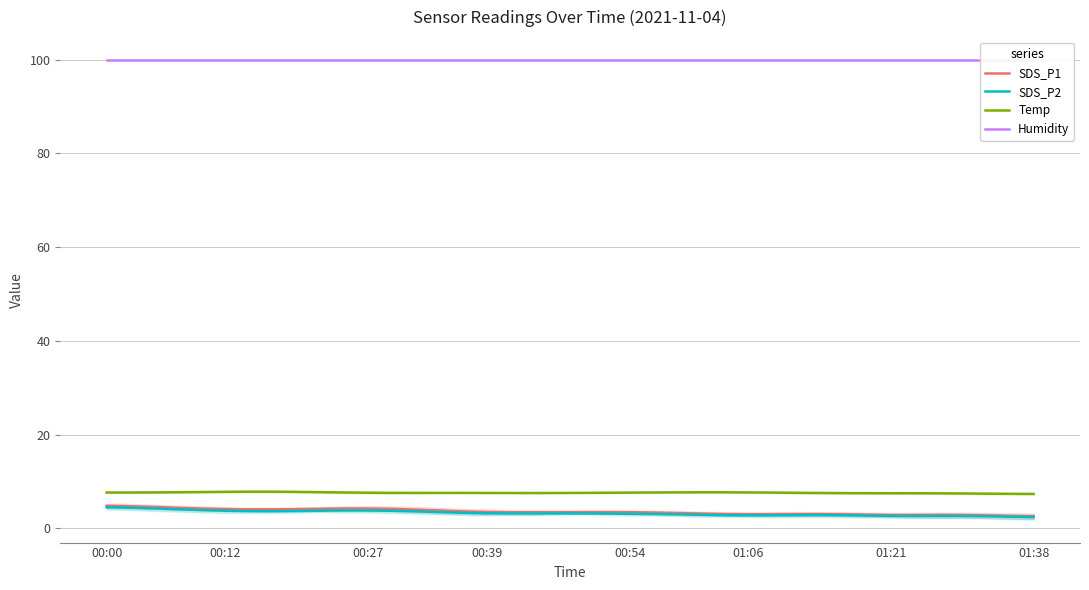

What is the maximum value for SDS_P1?

4.8